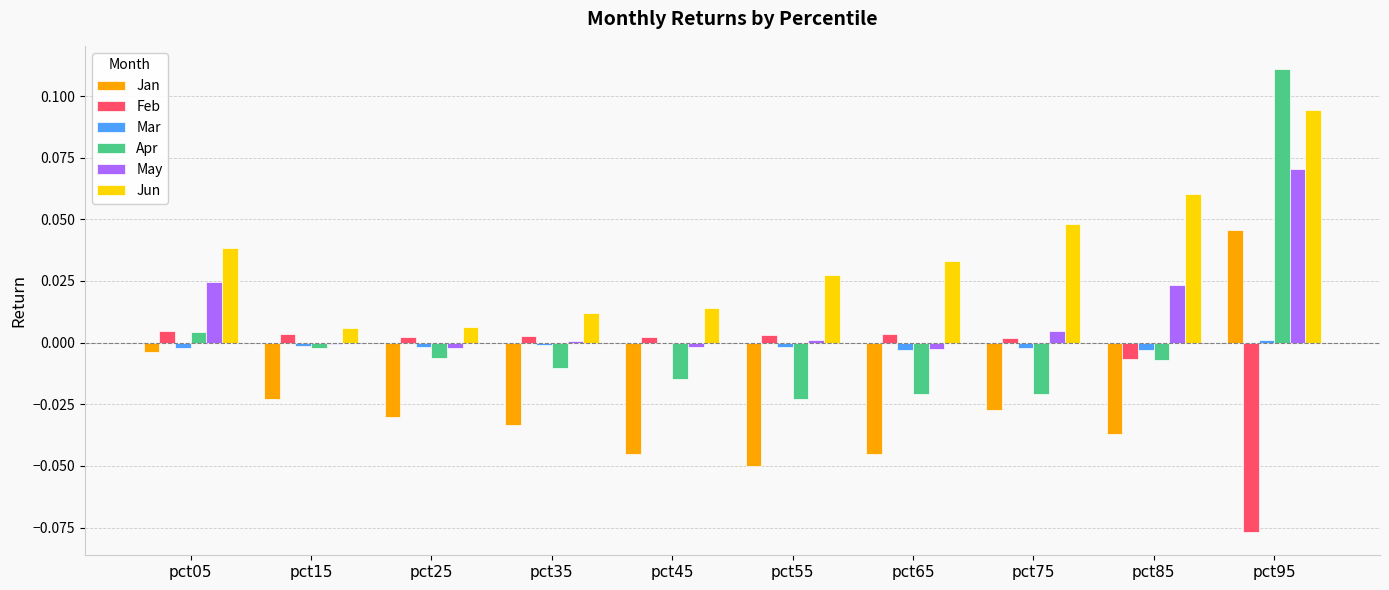

The Jun series shows 0.0 at pct65. True or false?

True